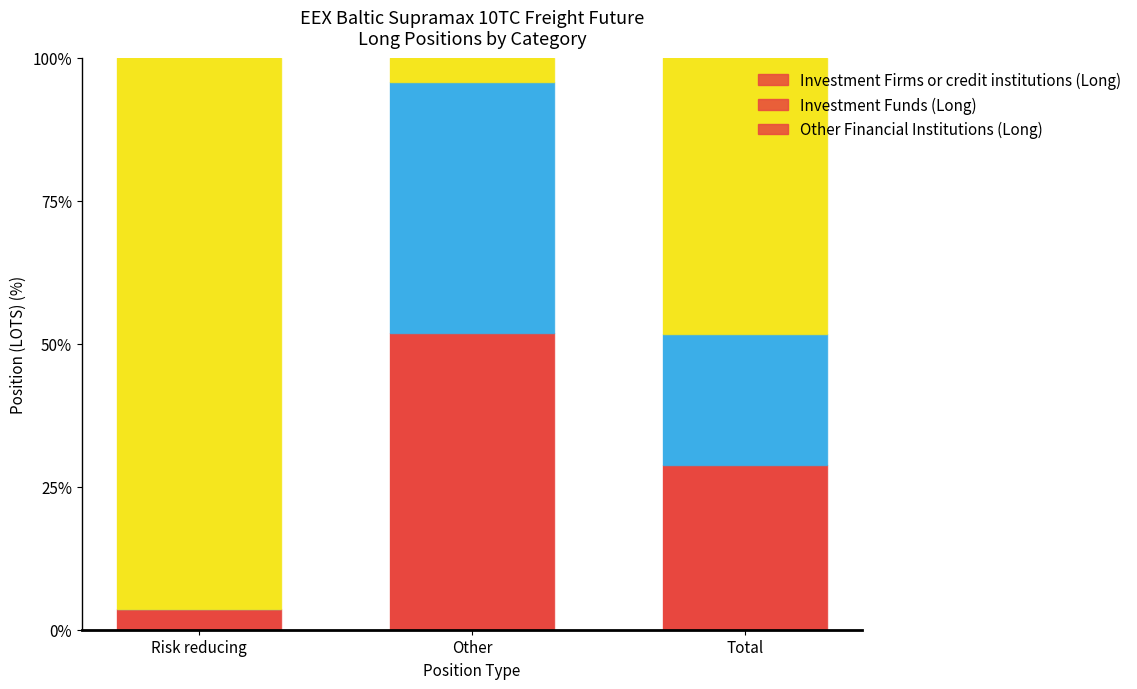

What is the total value across all series at Other?

100.0